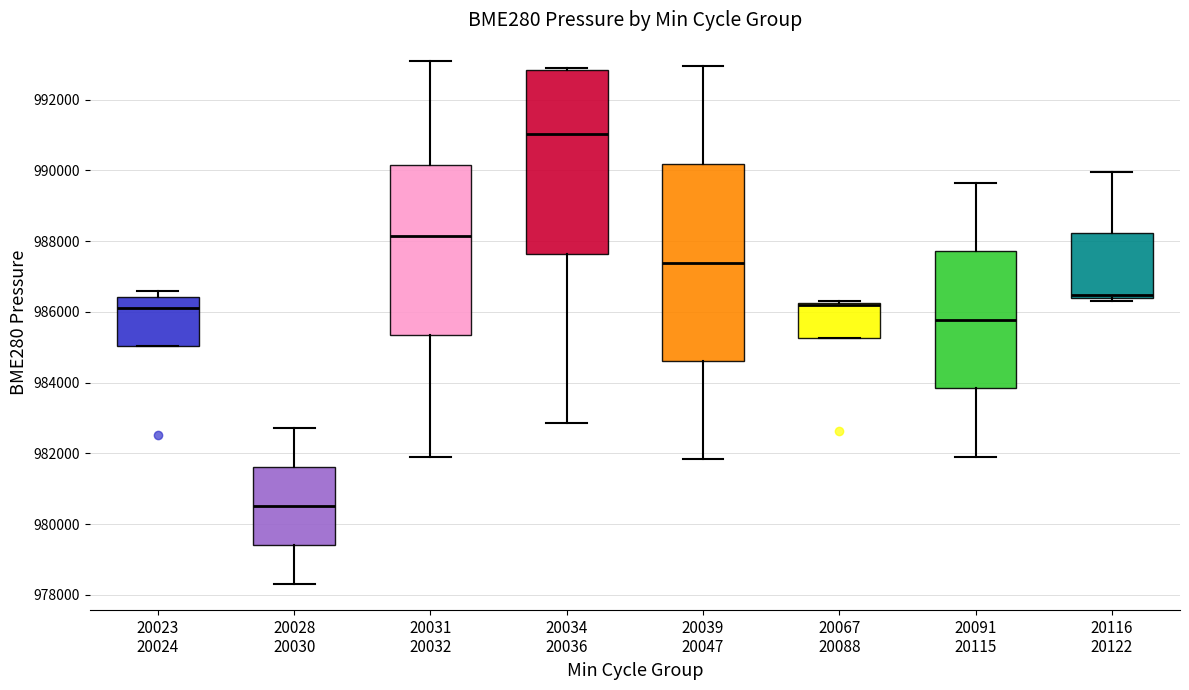

Which box is the tallest, from its lower edge to its upper edge?

20039 20047